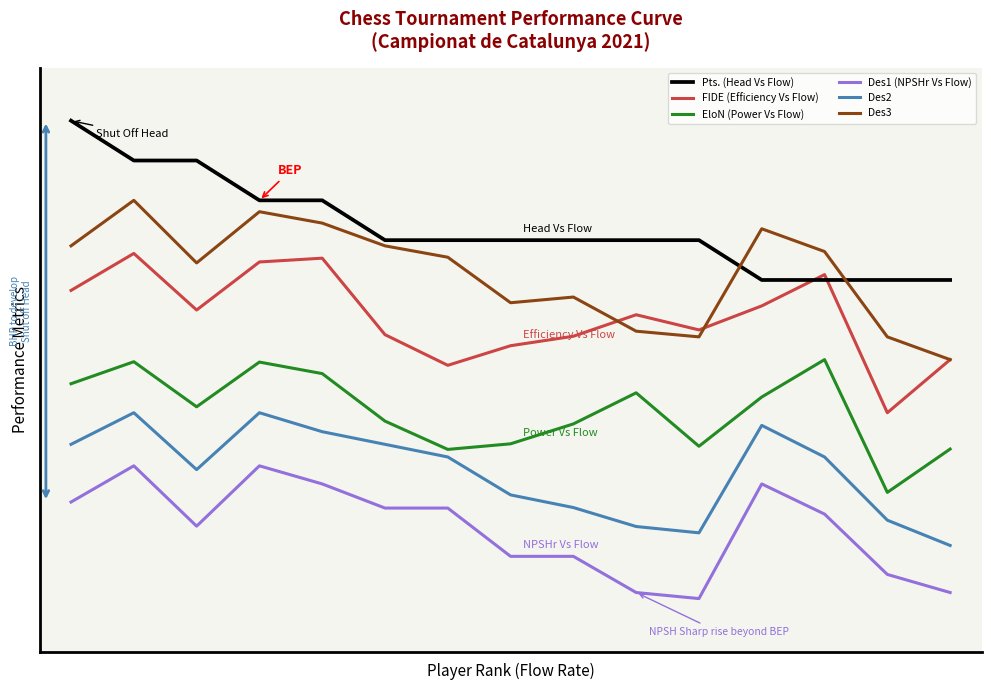

True or false: EloN (Power Vs Flow) and Pts. (Head Vs Flow) cross at least once.

False